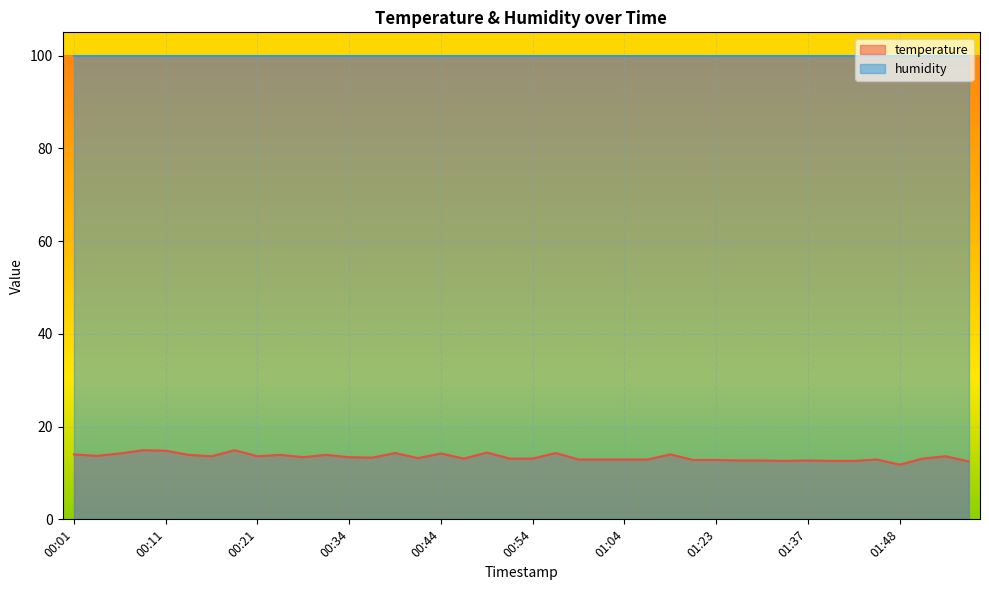

Reading left to right, transcribe all the data shown in this chart.

14.0	13.7	14.2	14.9	14.8	13.9	13.6	14.9	13.6	13.9	13.4	13.9	13.4	13.3	14.3	13.2	14.2	13.1	14.4	13.1	13.1	14.3	12.9	12.9	12.9	12.9	14.0	12.8	12.8	12.7	12.7	12.6	12.7	12.6	12.6	12.9	11.8	13.1	13.6	12.5